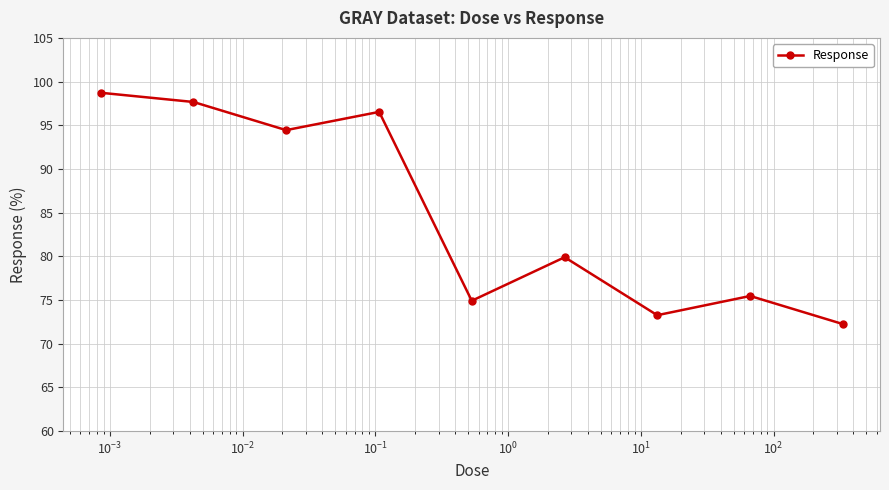

How many data points does each series have?

9